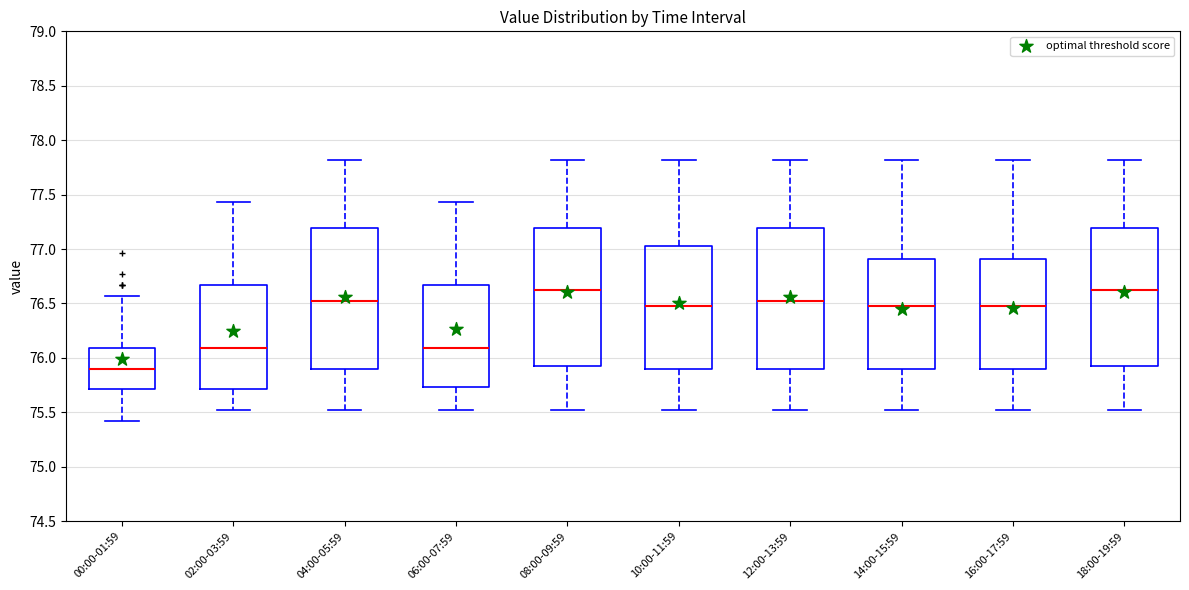

Reading left to right, read every box against the y-axis: the position of its median line, the range the box covers, and the ends of its whiskers. The values are not printed on the chart, so give them approximately, as read against the axis.

00:00-01:59: median 75.90, box 75.70 to 76.10, whiskers 75.40 to 76.55
02:00-03:59: median 76.10, box 75.70 to 76.65, whiskers 75.50 to 77.45
04:00-05:59: median 76.55, box 75.90 to 77.20, whiskers 75.50 to 77.80
06:00-07:59: median 76.10, box 75.75 to 76.65, whiskers 75.50 to 77.45
08:00-09:59: median 76.60, box 75.95 to 77.20, whiskers 75.50 to 77.80
10:00-11:59: median 76.50, box 75.90 to 77.05, whiskers 75.50 to 77.80
12:00-13:59: median 76.55, box 75.90 to 77.20, whiskers 75.50 to 77.80
14:00-15:59: median 76.50, box 75.90 to 76.90, whiskers 75.50 to 77.80
16:00-17:59: median 76.50, box 75.90 to 76.90, whiskers 75.50 to 77.80
18:00-19:59: median 76.60, box 75.95 to 77.20, whiskers 75.50 to 77.80